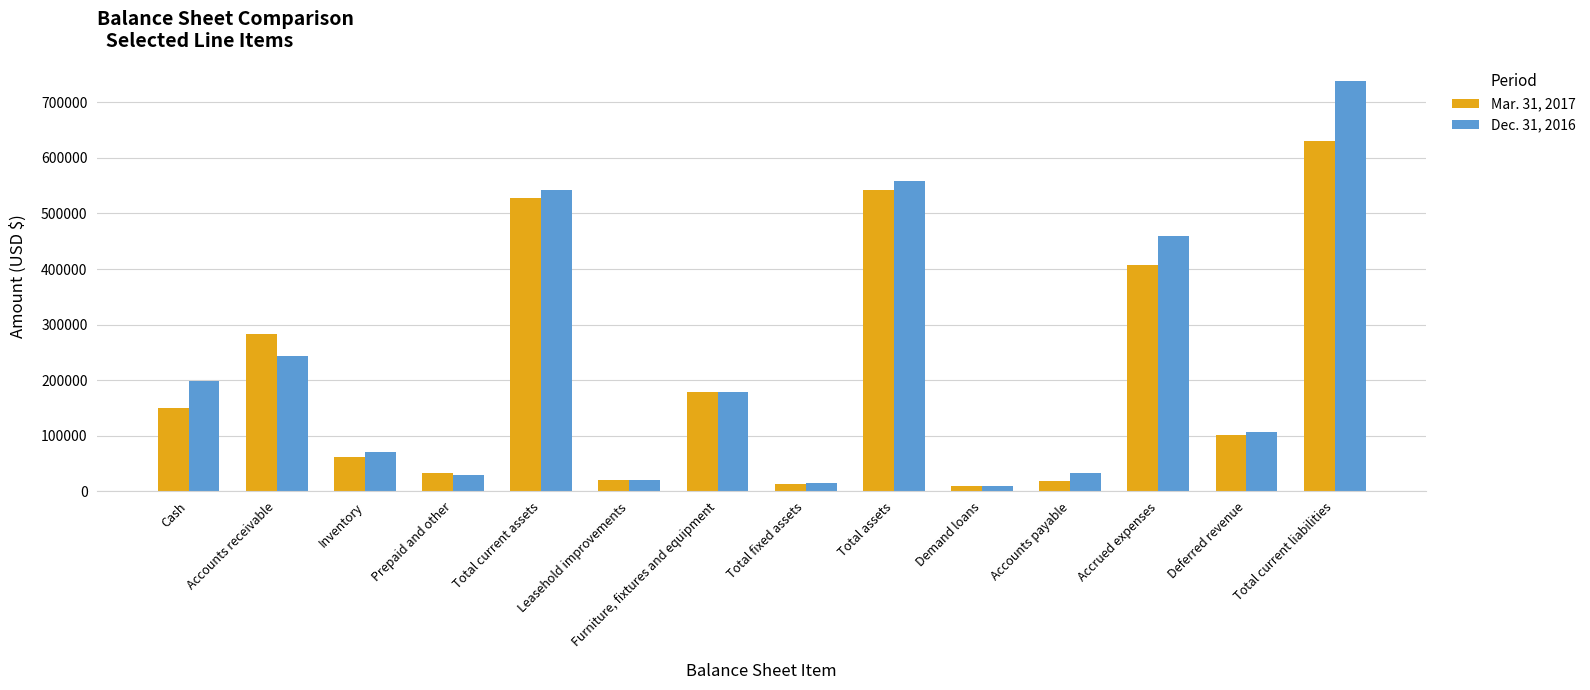

Is the value of Mar. 31, 2017 at Cash greater than the value of Dec. 31, 2016 at Cash?

No